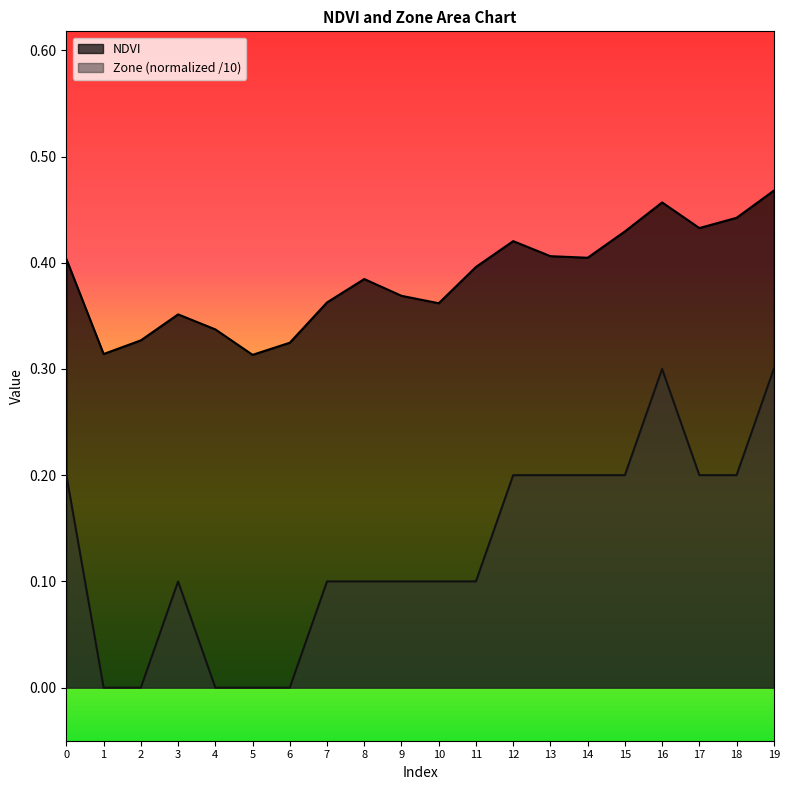

What is the difference between the highest and lowest values at 19?

0.2